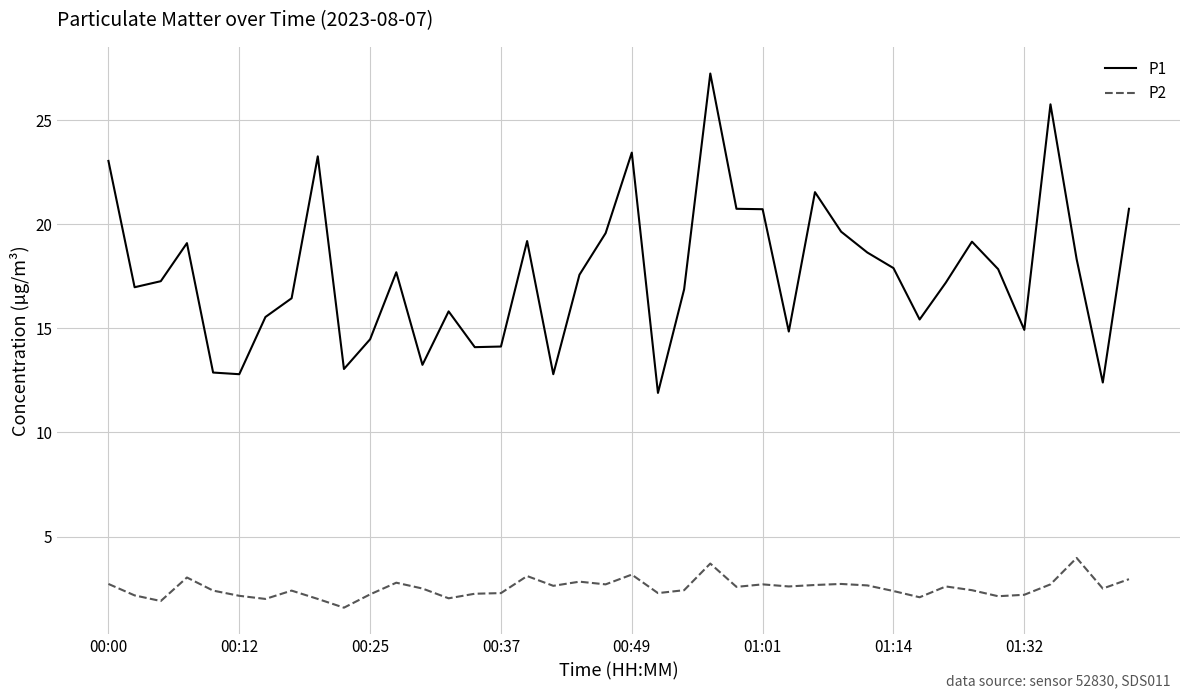

What is the sum of all P2 values?

101.1